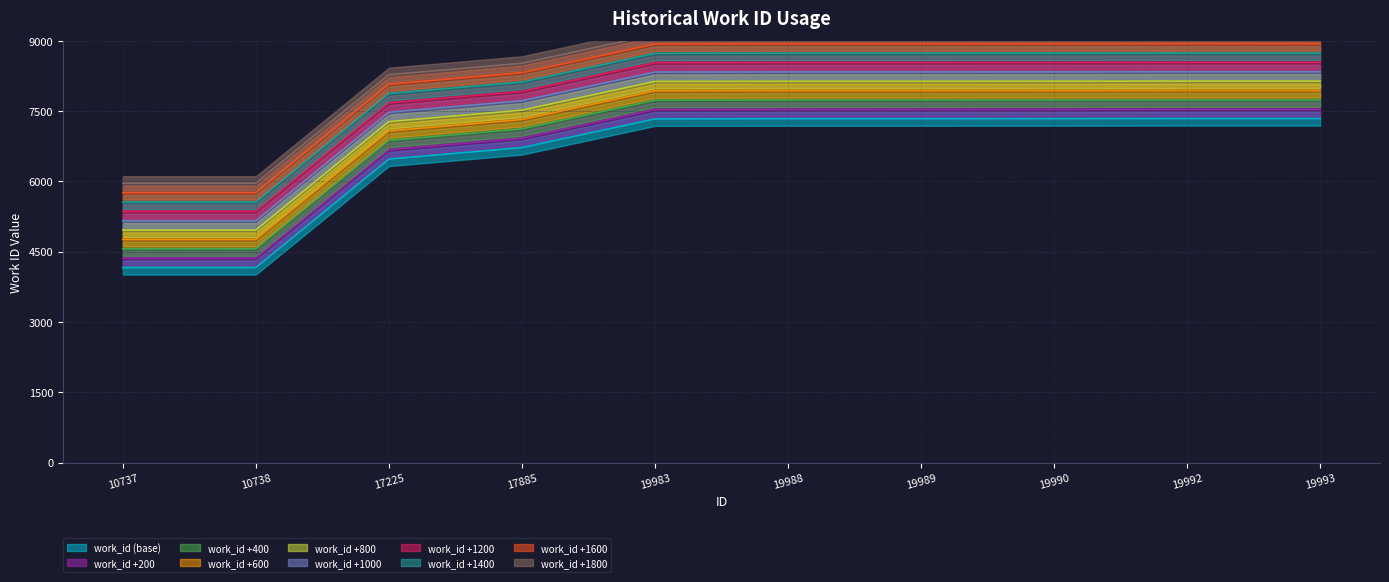

At which label is the value closest to 5752?

17225